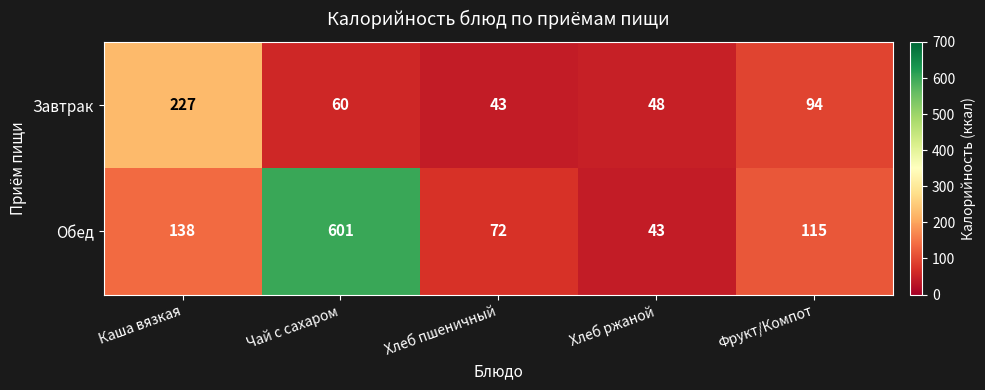

What is the difference between the second highest and minimum values in the Завтрак series?

51